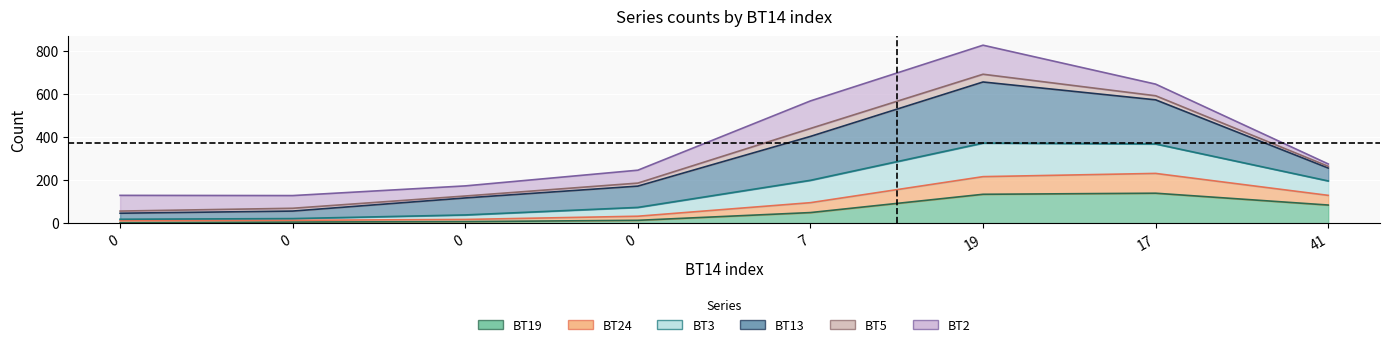

What is the maximum value shown in the chart?

827